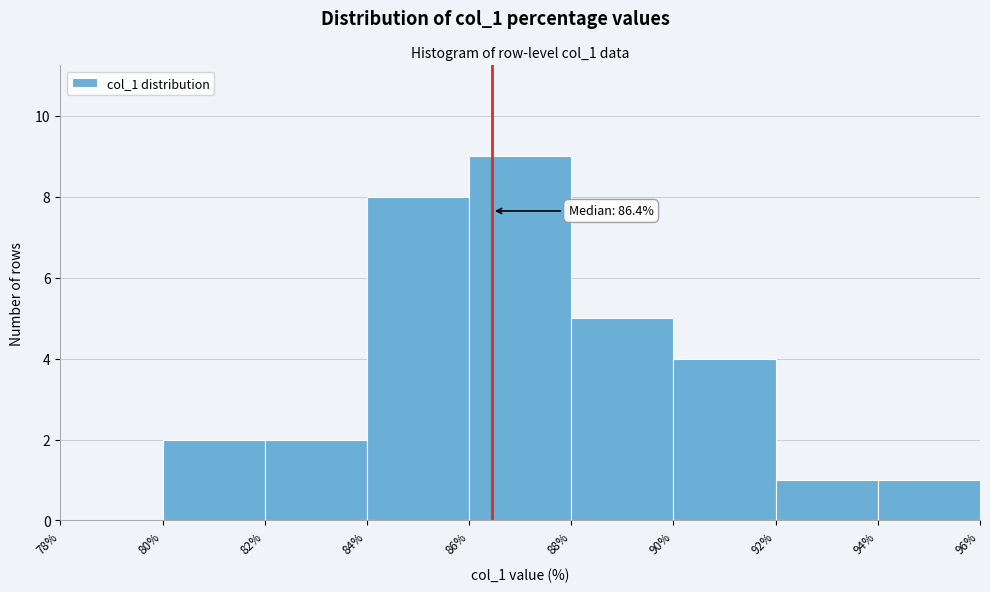

Over which range of the x-axis is the bar tallest?

86% to 88%